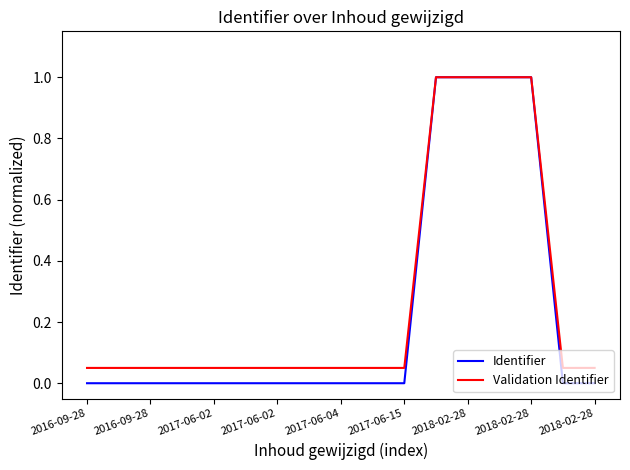

What is the greatest value displayed?

1.0